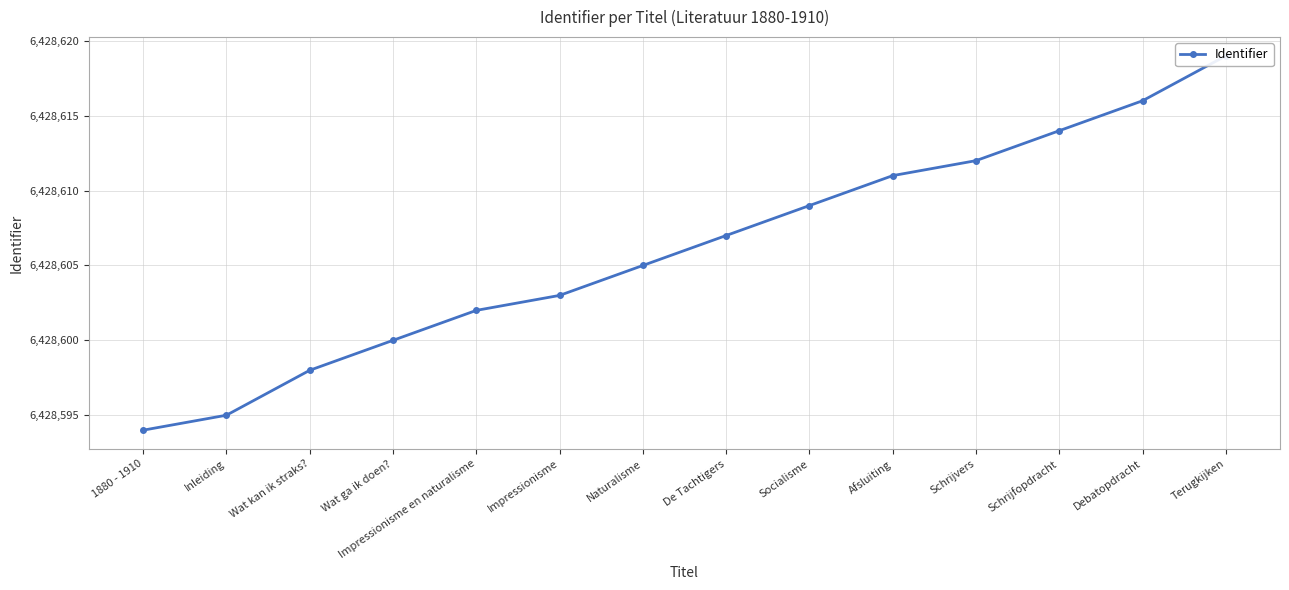

Reading left to right, extract all data points from this chart.

6428594	6428595	6428598	6428600	6428602	6428603	6428605	6428607	6428609	6428611	6428612	6428614	6428616	6428619